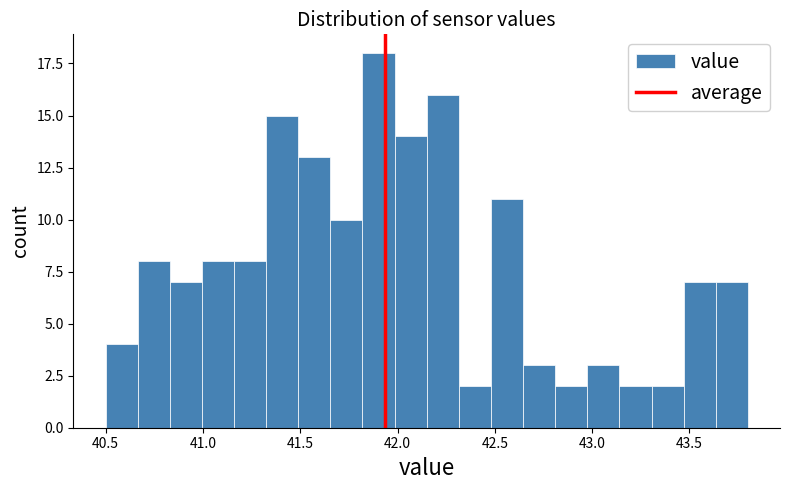

Around what value on the x-axis is the tallest bar? Give the approximate position of its centre, as read against the axis.

41.90